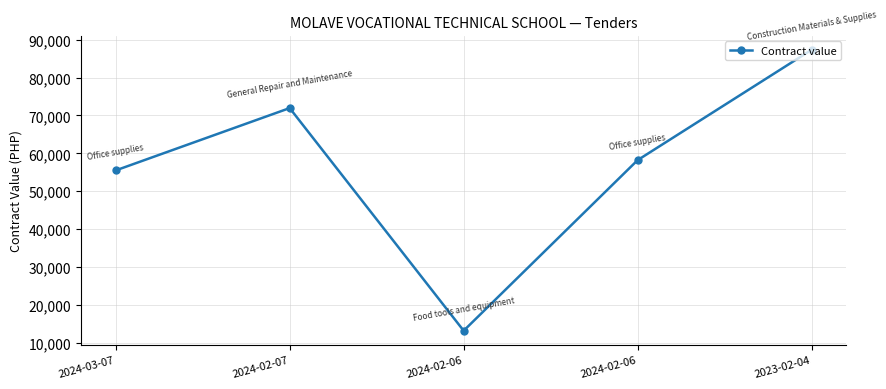

Between 2024-02-06 and 2024-03-07, which is larger?

2024-02-06